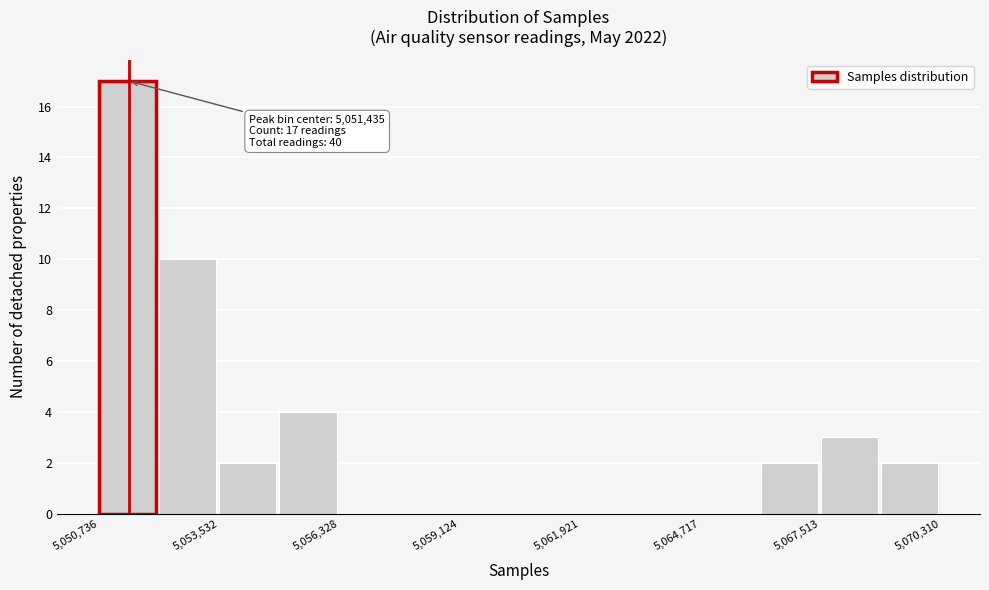

Around what value on the x-axis is the tallest bar? Give the approximate position of its centre, as read against the axis.

5051500